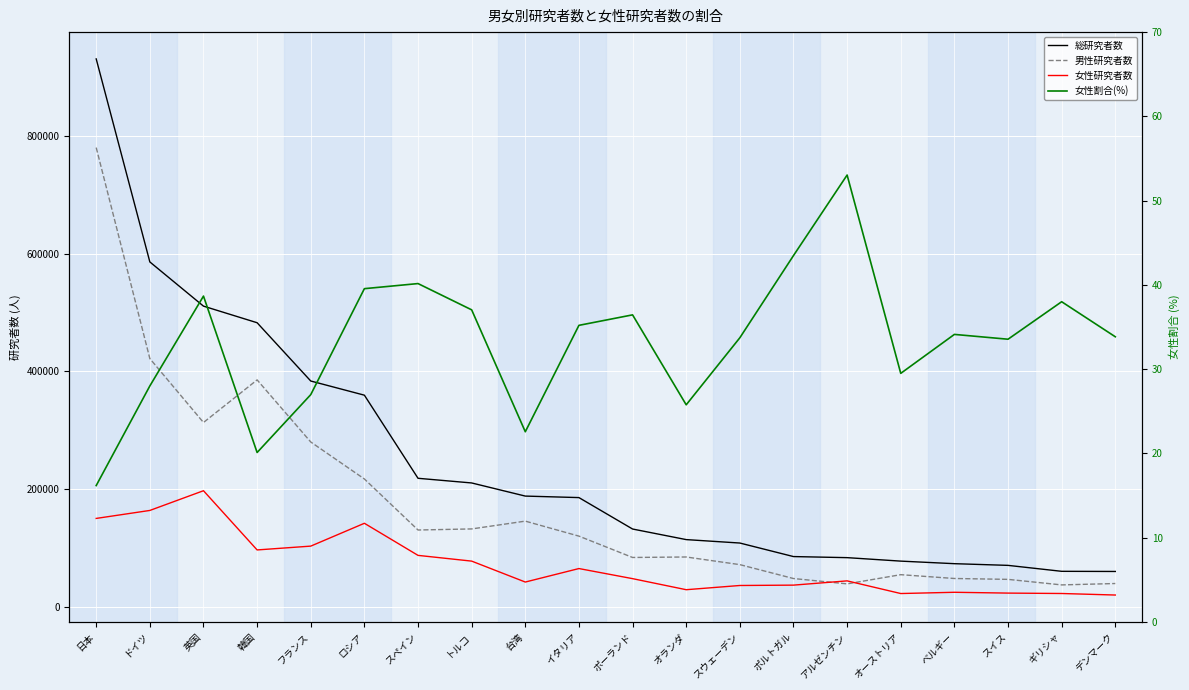

What is the greatest value displayed?

930720.0